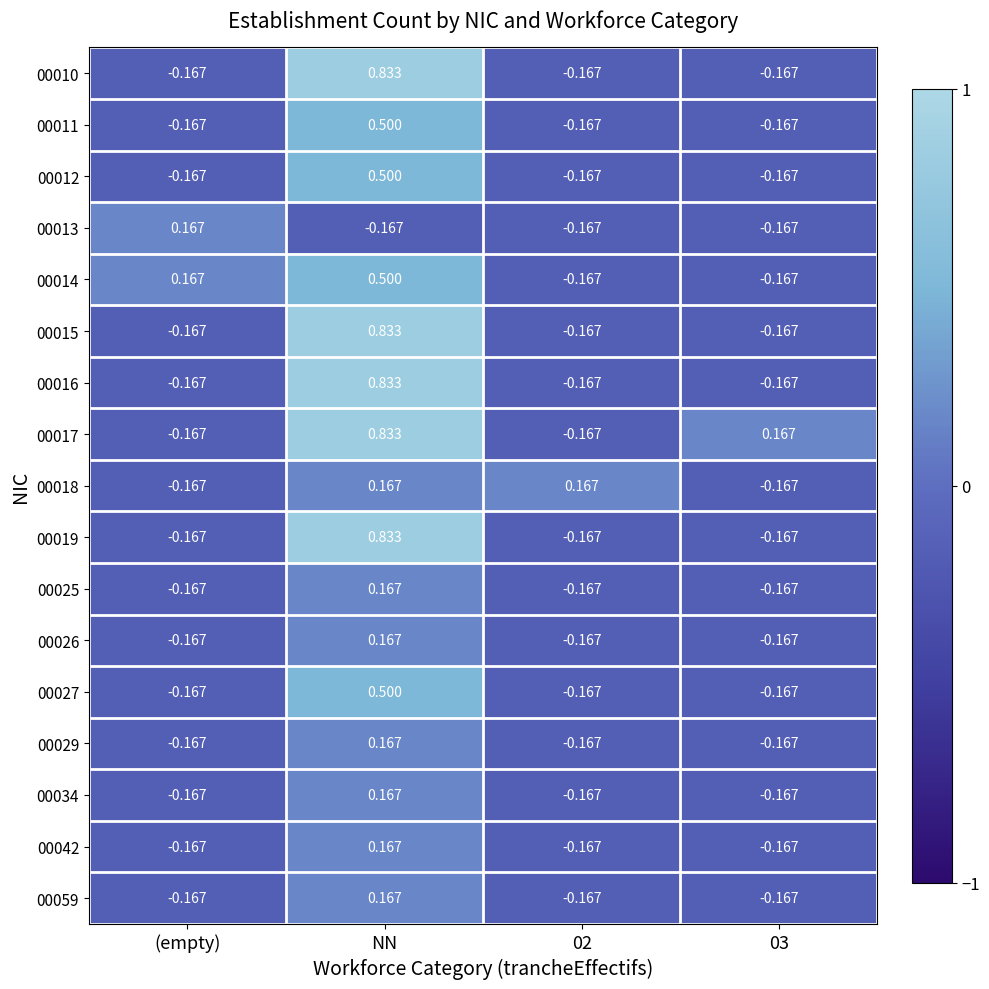

Where does the 00018 series first go above 0?

NN